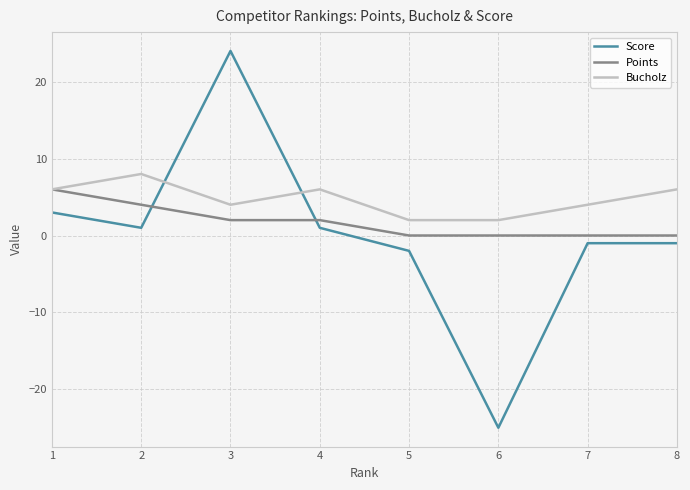

Is it true that Points equals 0 at 7?

True